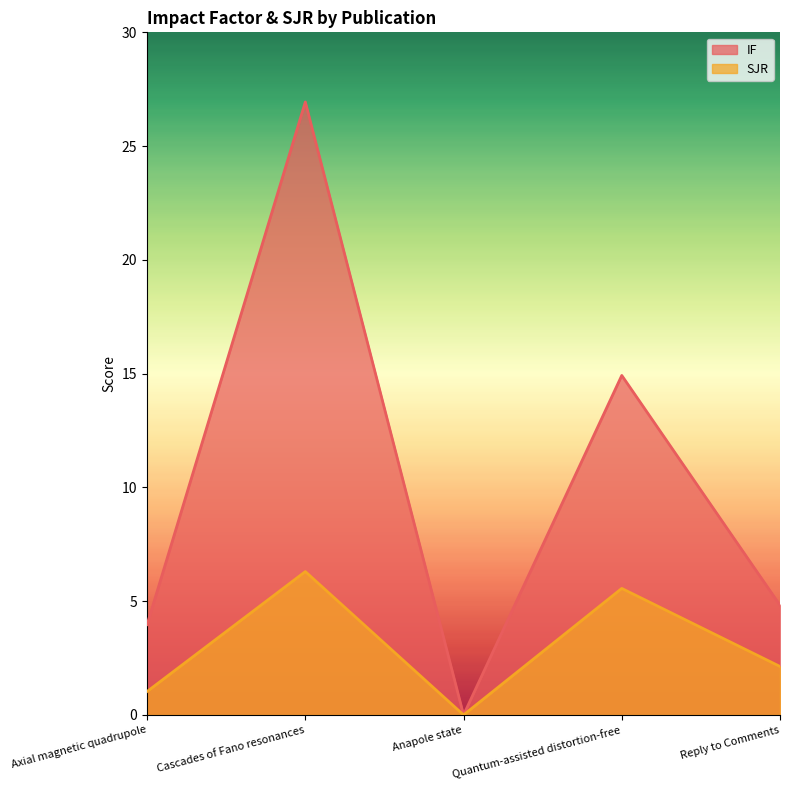

At which label does IF reach its minimum?

Anapole state